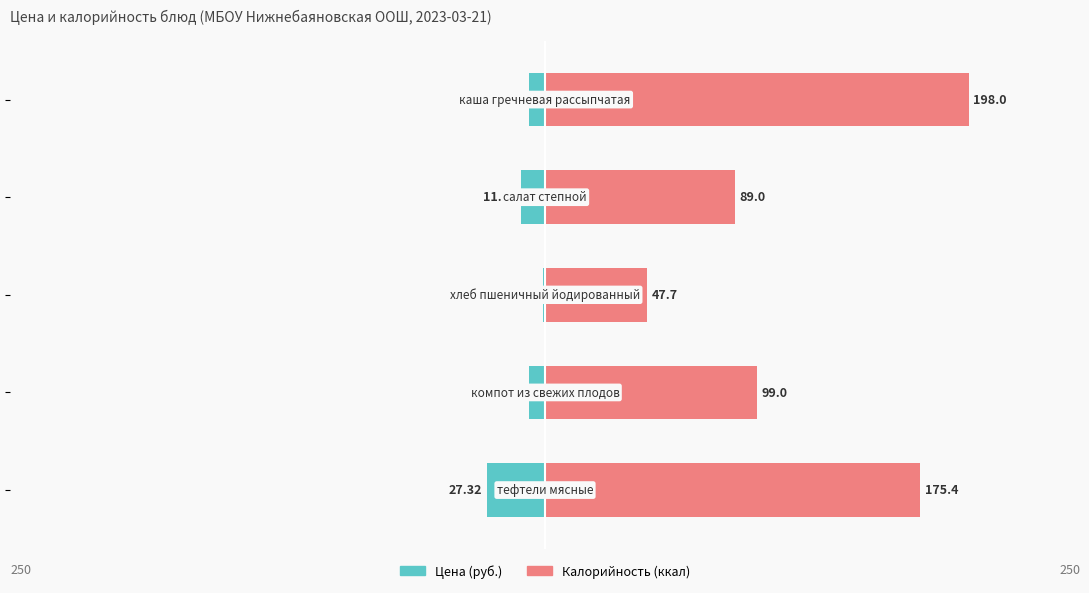

How many bars are there in total?

10